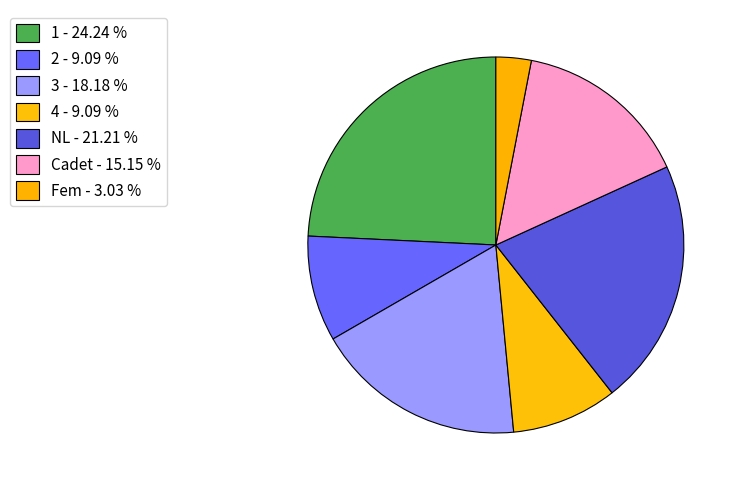

Approximately how many times larger is the value at Cadet compared to 2?

1.7